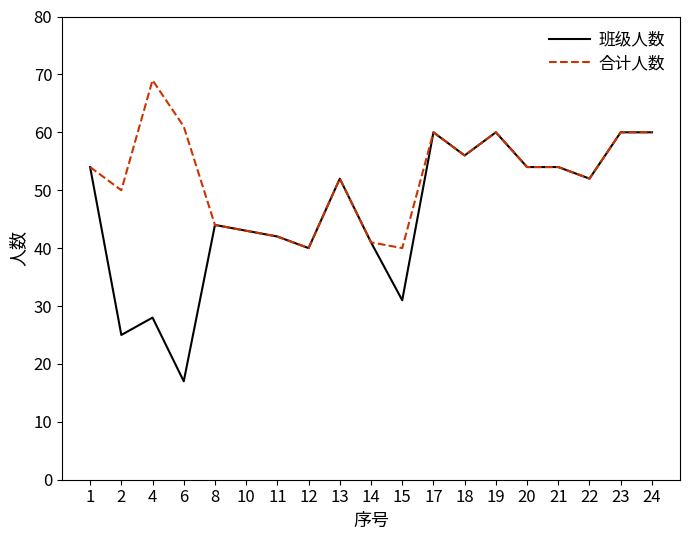

How many distinct data groups are displayed?

2